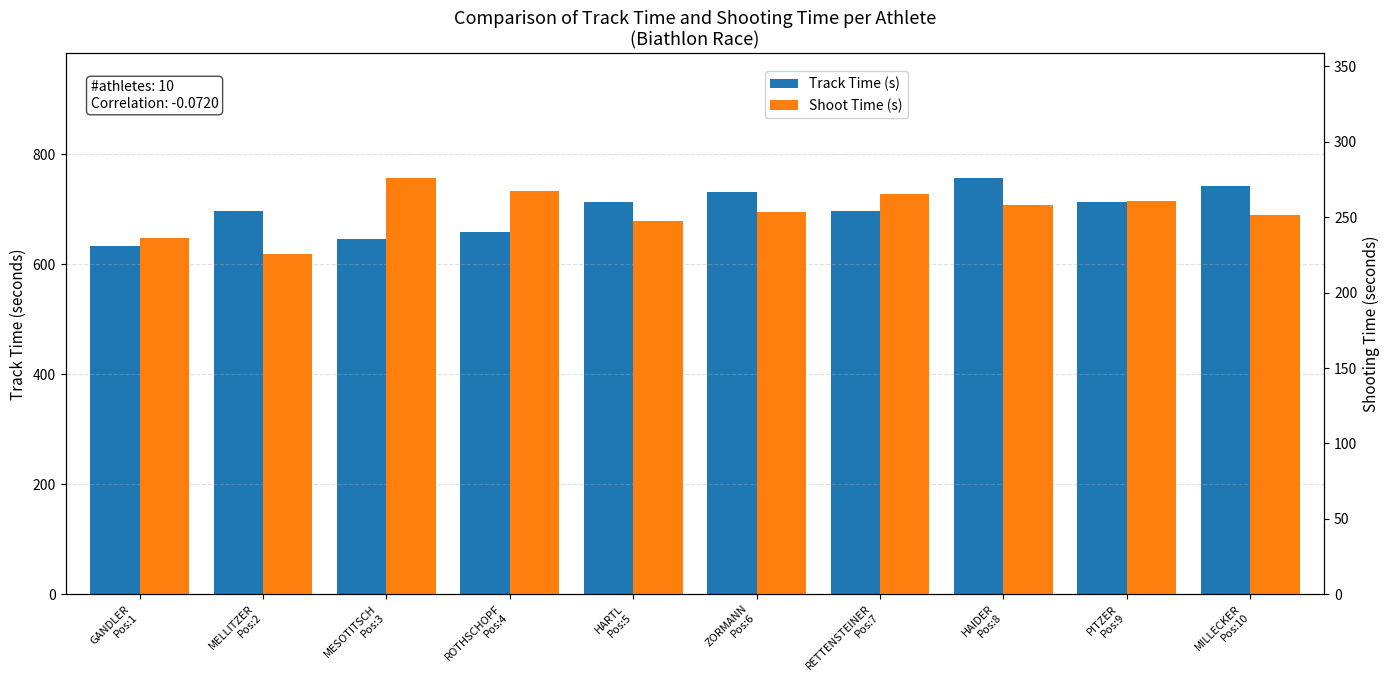

What is the spread (max minus min) of values at HARTL
Pos:5?

466.7